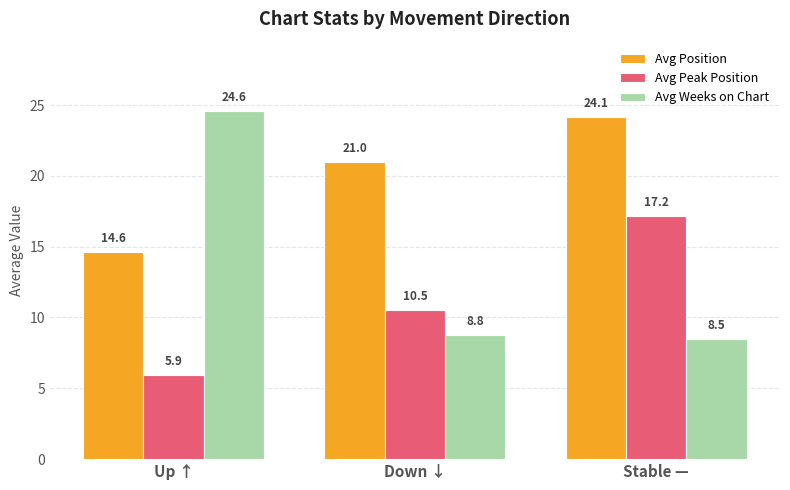

What is the lowest value of the Avg Position series?

14.6